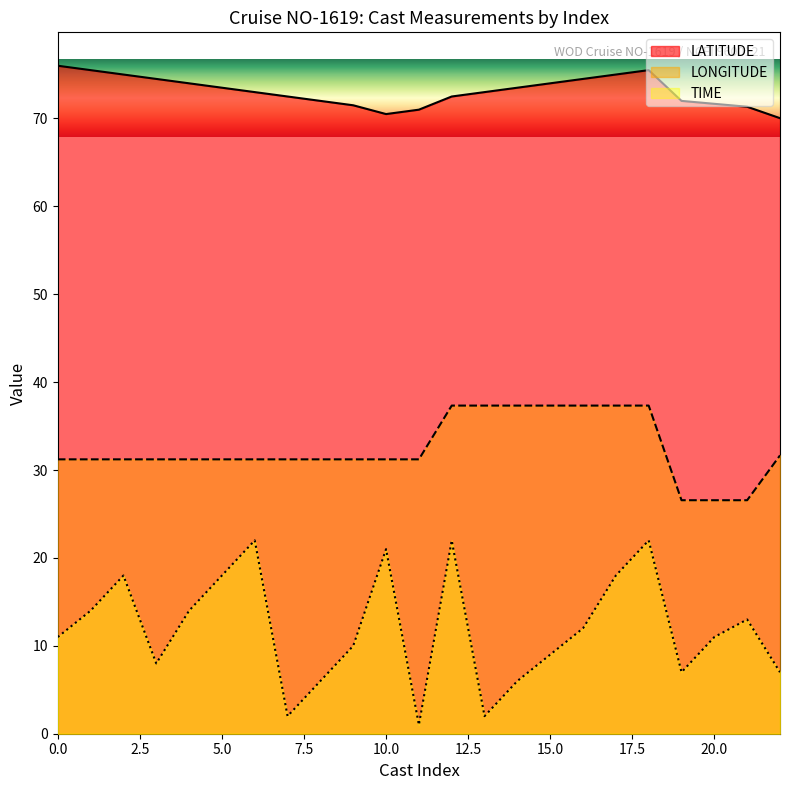

What is the difference between the LATITUDE values at 9 and 9?

2.5